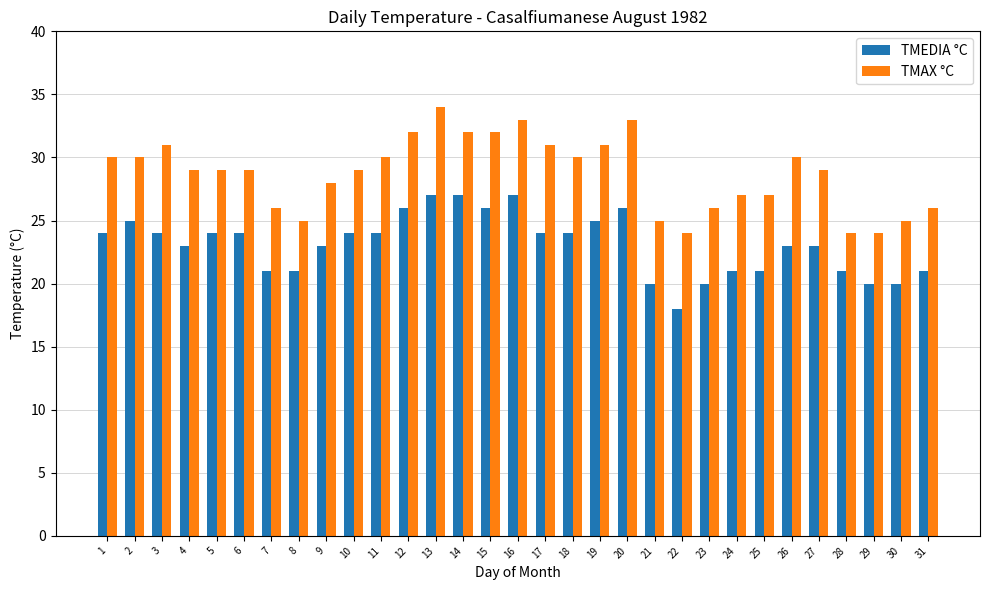

Reading left to right, transcribe all the data shown in this chart.

TMEDIA °C: 1=24	2=25	3=24	4=23	5=24	6=24	7=21	8=21	9=23	10=24	11=24	12=26	13=27	14=27	15=26	16=27	17=24	18=24	19=25	20=26	21=20	22=18	23=20	24=21	25=21	26=23	27=23	28=21	29=20	30=20	31=21
TMAX °C: 1=30	2=30	3=31	4=29	5=29	6=29	7=26	8=25	9=28	10=29	11=30	12=32	13=34	14=32	15=32	16=33	17=31	18=30	19=31	20=33	21=25	22=24	23=26	24=27	25=27	26=30	27=29	28=24	29=24	30=25	31=26